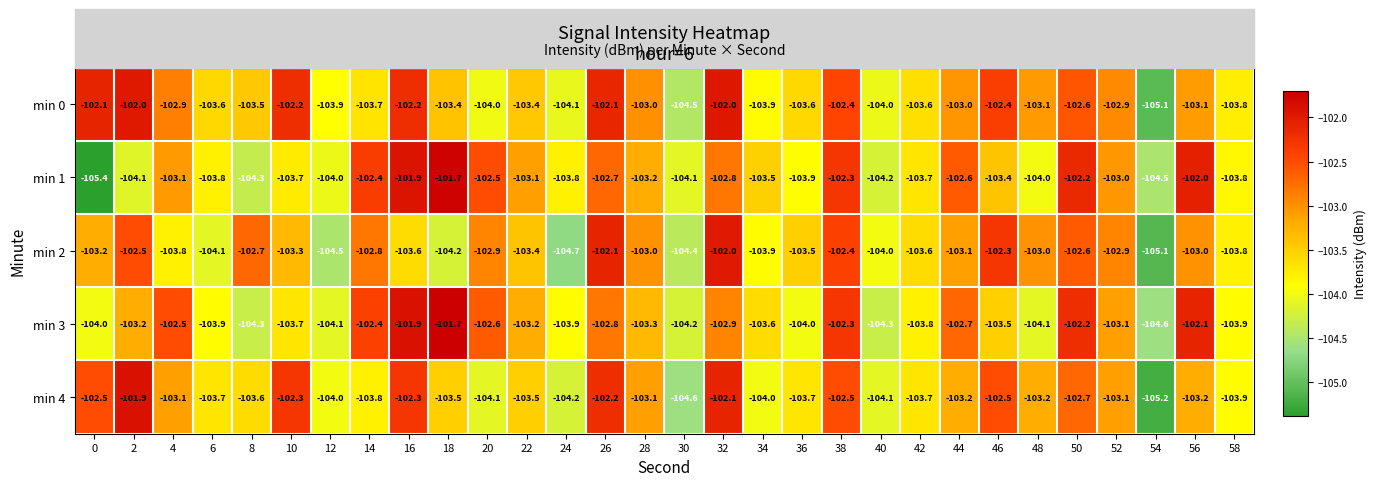

What is the difference between the highest and lowest values at 40?

0.3